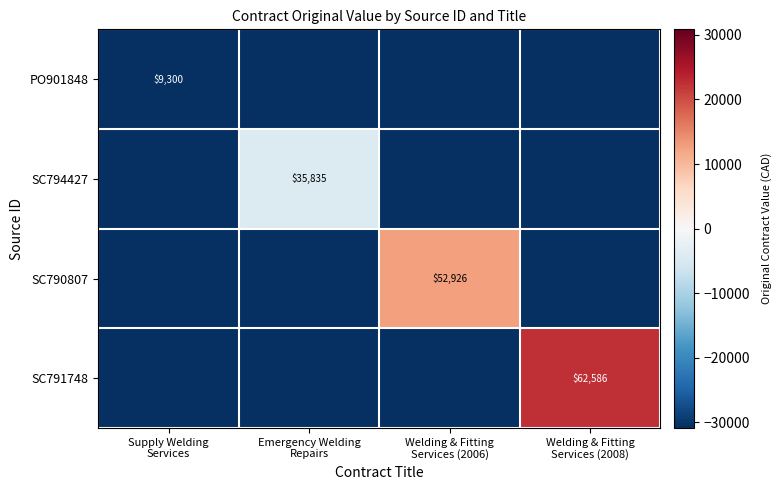

What is the approximate value of PO901848 at Supply Welding Services?

-30861.8